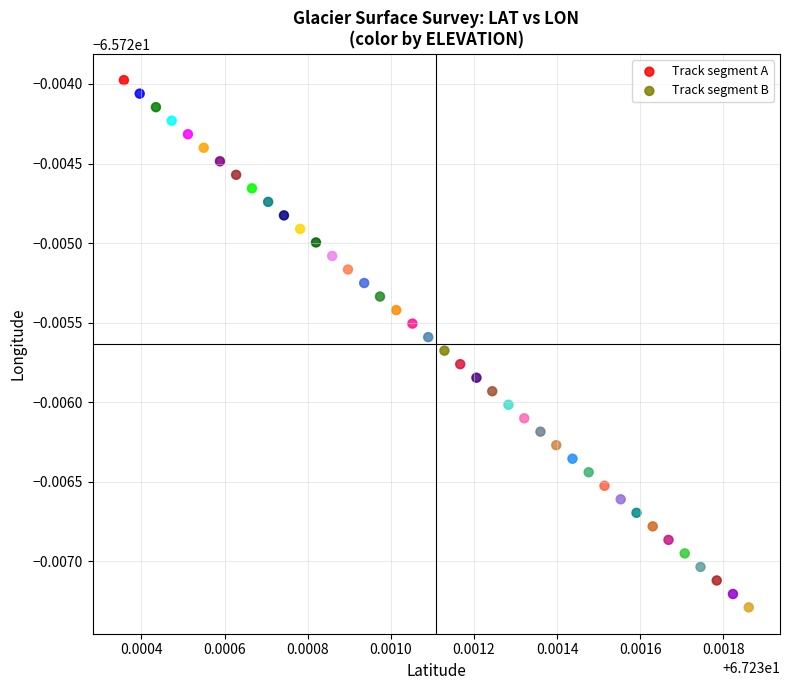

Which series reaches the maximum Y coordinate?

Track segment A